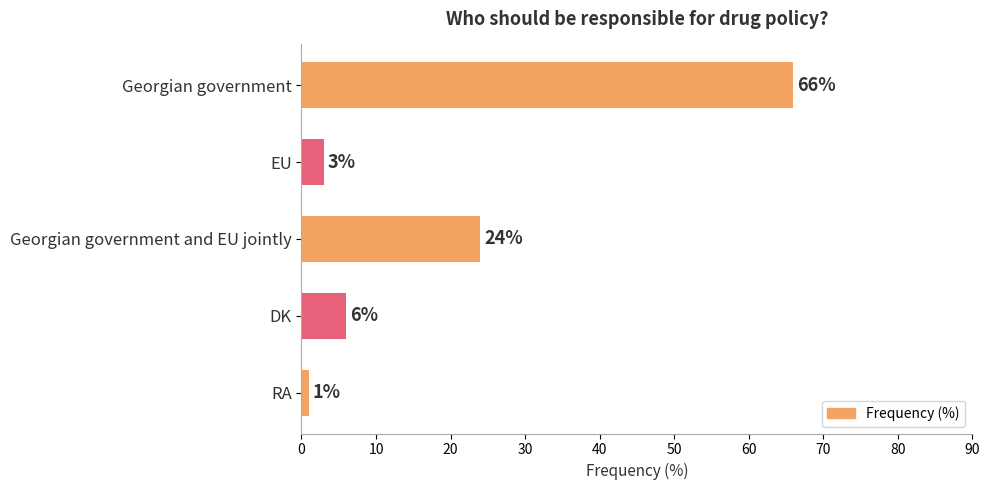

How many values are below 6?

2